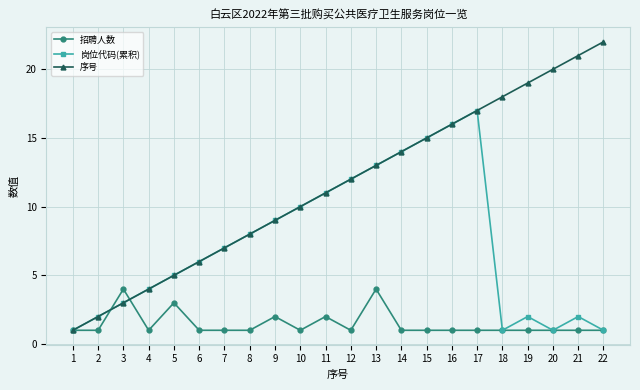

At which category is the sum across all series the highest?

17